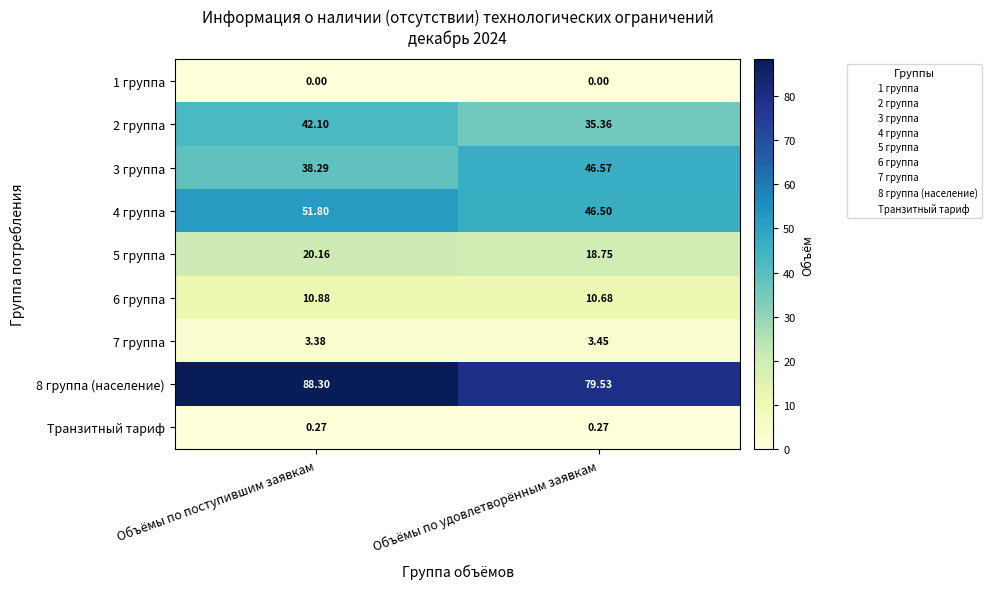

At which category is the sum across all series the highest?

Объёмы по поступившим заявкам